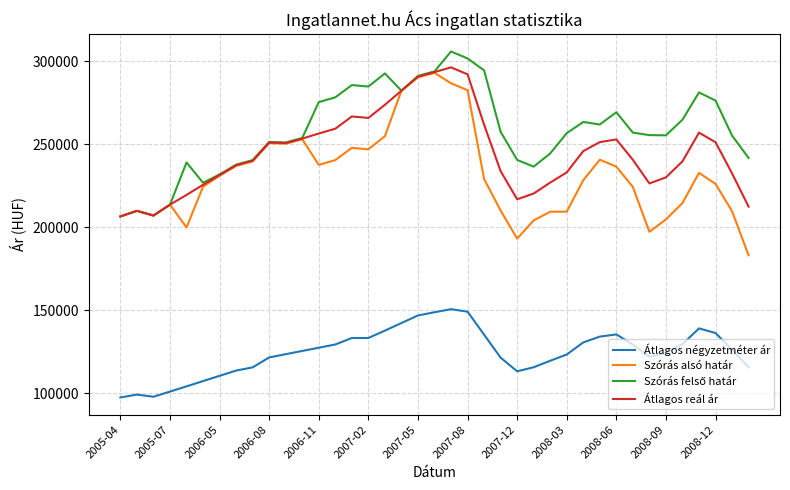

Which series has the widest spread of values?

Szórás alsó határ